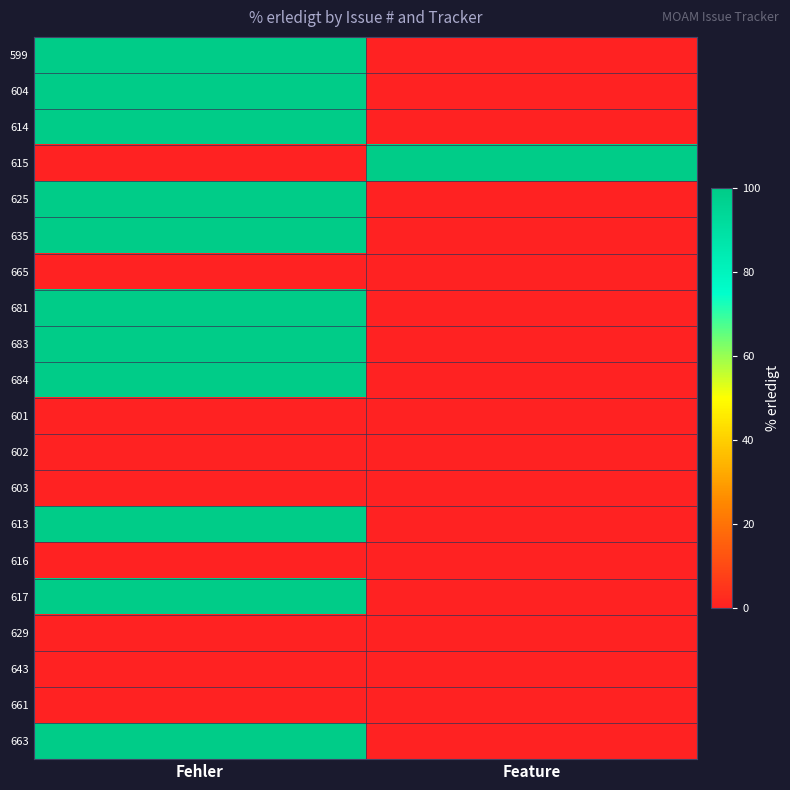

At Feature, list the series in order from largest to smallest.

615, 599, 604, 614, 625, 635, 665, 681, 683, 684, 601, 602, 603, 613, 616, 617, 629, 643, 661, 663